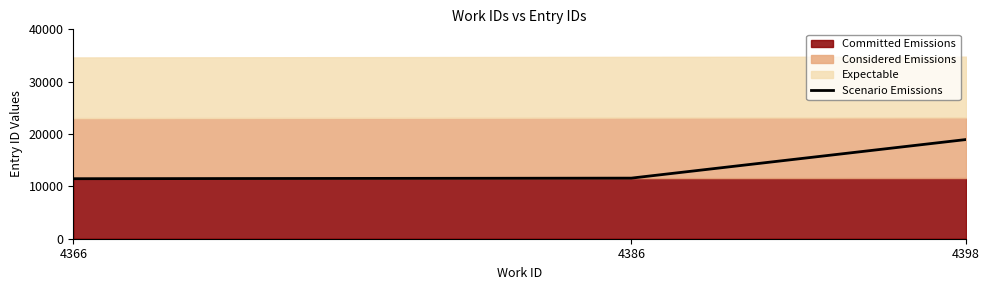

At which category does the chart reach its peak across all series?

4398